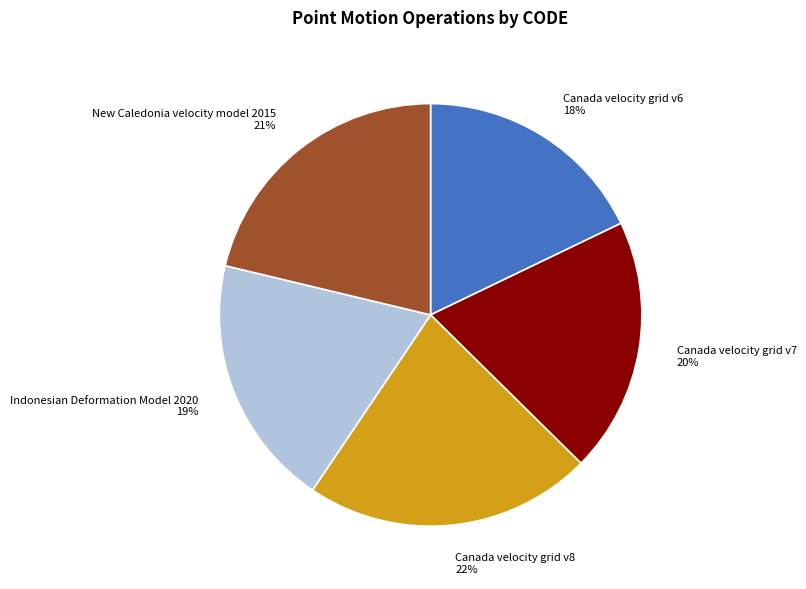

Combined, do Indonesian Deformation Model 2020 and Canada velocity grid v8 account for over 50%?

No